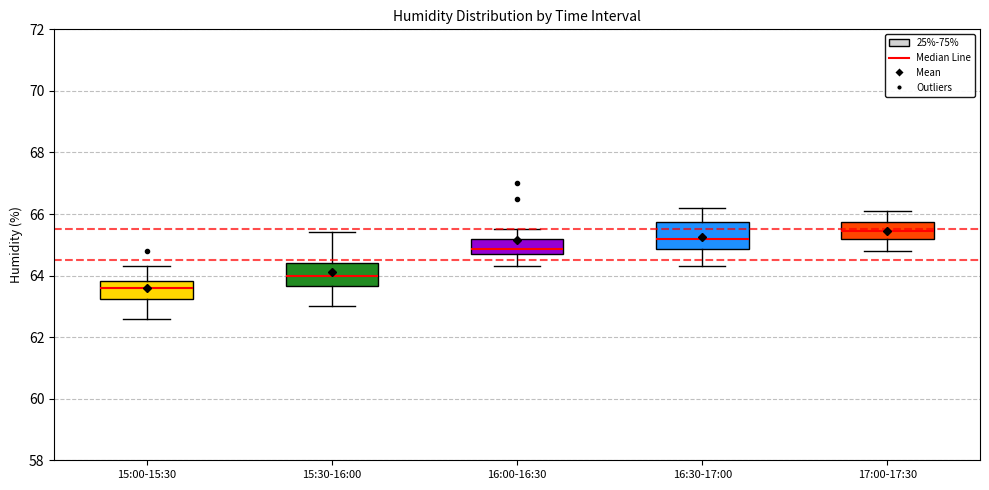

Reading left to right, transcribe this box plot: for each box, give where its median line is, the range the box spans, and where its two whiskers end, as read against the y-axis. The values are not printed on the chart, so give them approximately, as read against the axis.

15:00-15:30: median 63.6, box 63.2 to 63.8, whiskers 62.6 to 64.4
15:30-16:00: median 64.0, box 63.6 to 64.4, whiskers 63.0 to 65.4
16:00-16:30: median 64.8 (just above the box's lower edge), box 64.8 to 65.2, whiskers 64.4 to 65.6
16:30-17:00: median 65.2, box 64.8 to 65.8, whiskers 64.4 to 66.2
17:00-17:30: median 65.4, box 65.2 to 65.8, whiskers 64.8 to 66.2